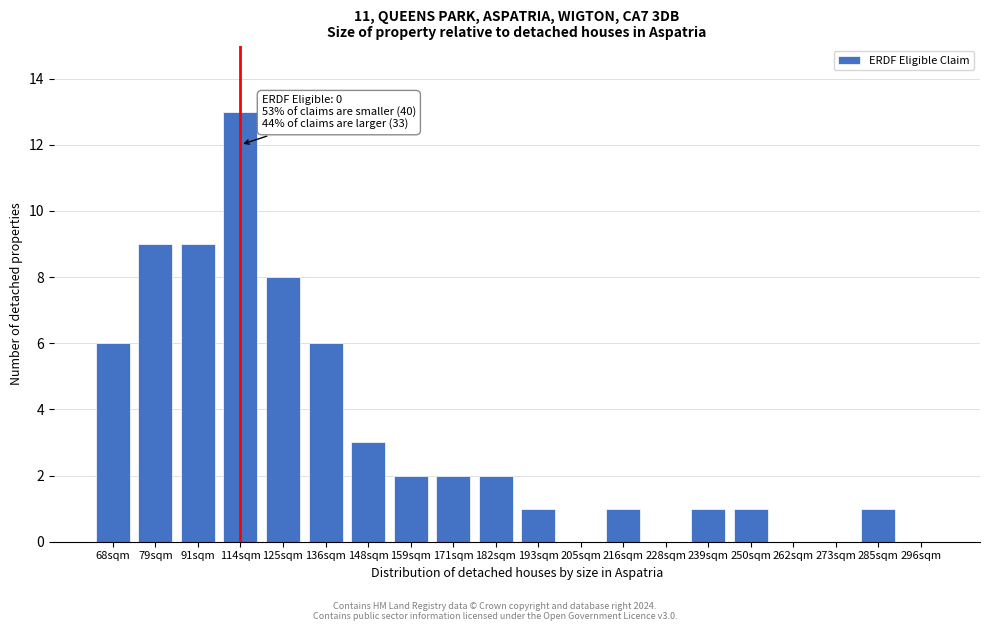

Reading right to left, transcribe all the data shown in this chart.

296sqm=0	285sqm=1	273sqm=0	262sqm=0	250sqm=1	239sqm=1	228sqm=0	216sqm=1	205sqm=0	193sqm=1	182sqm=2	171sqm=2	159sqm=2	148sqm=3	136sqm=6	125sqm=8	114sqm=13	91sqm=9	79sqm=9	68sqm=6